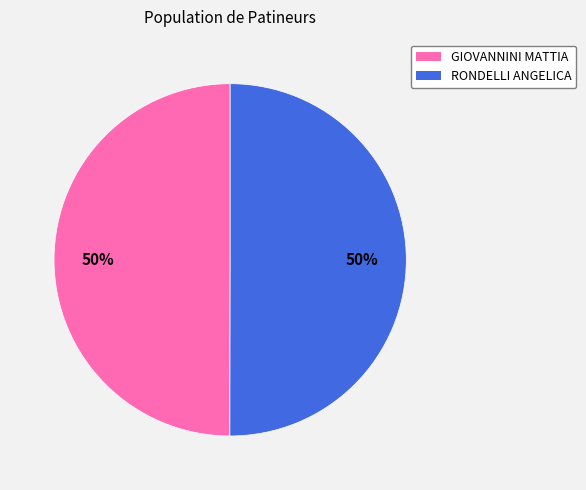

How many slices are in this pie chart?

2